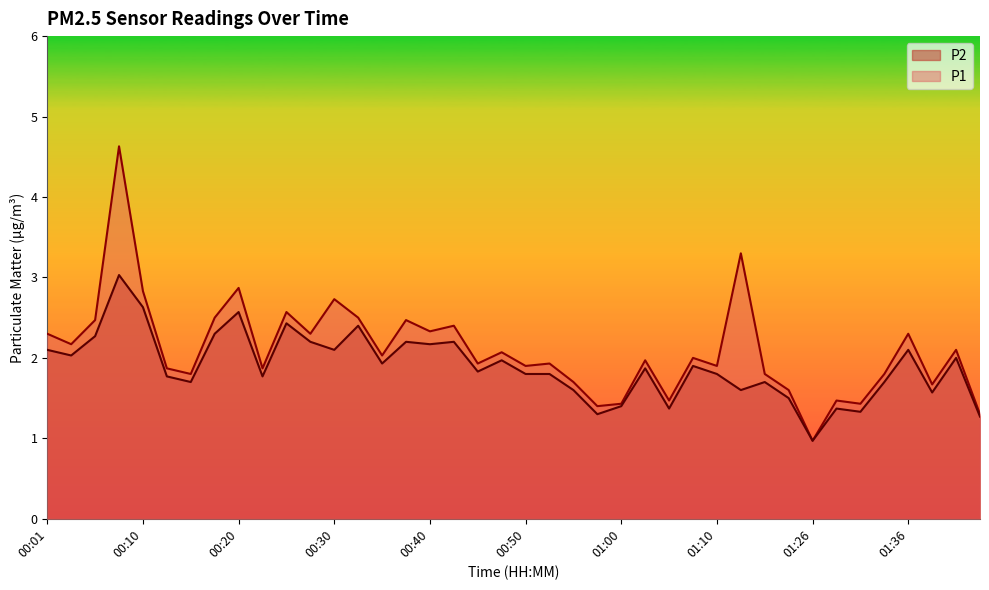

Does the chart display data point markers on the line(s)?

No